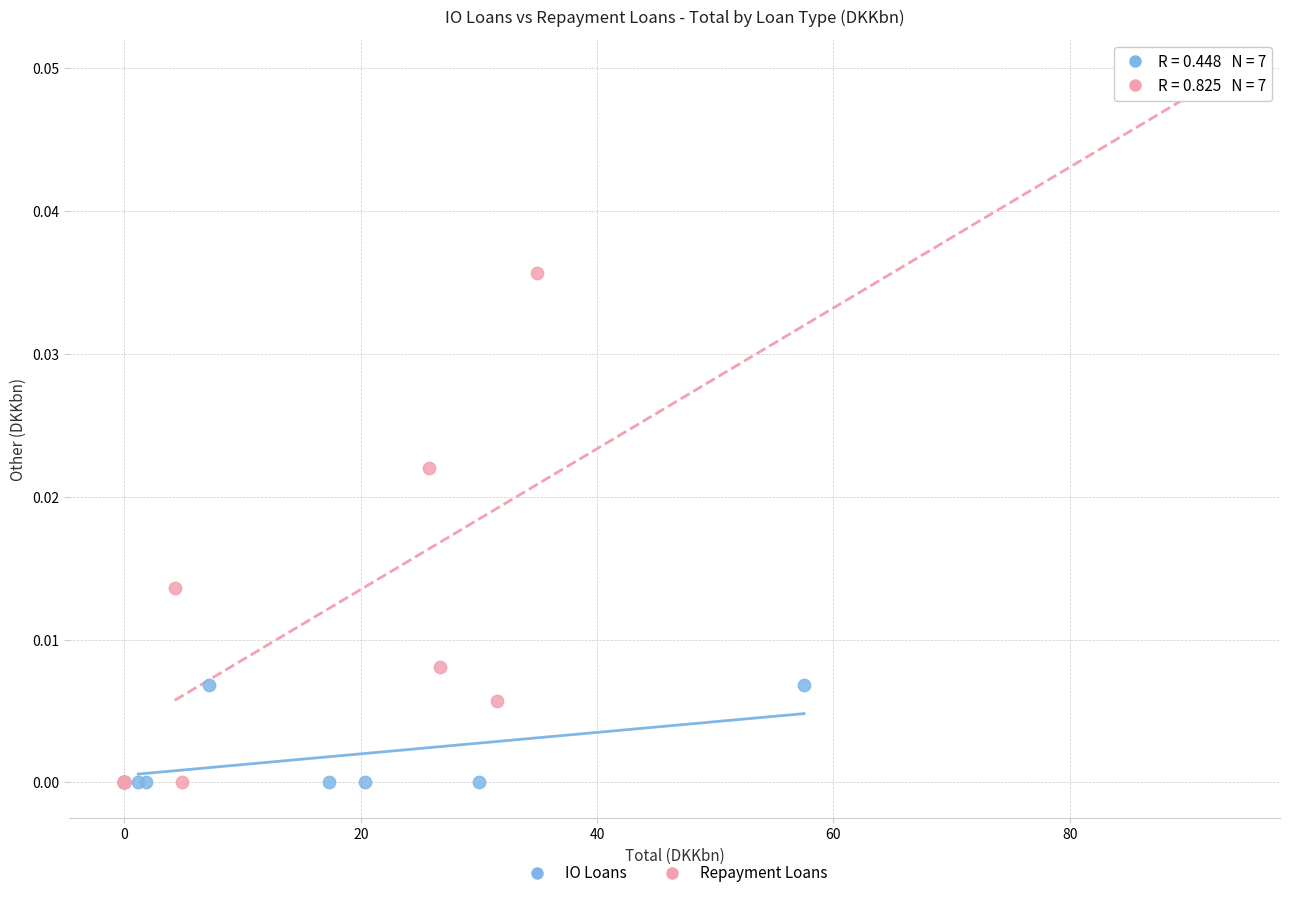

Which series reaches the maximum Y coordinate?

Repayment Loans